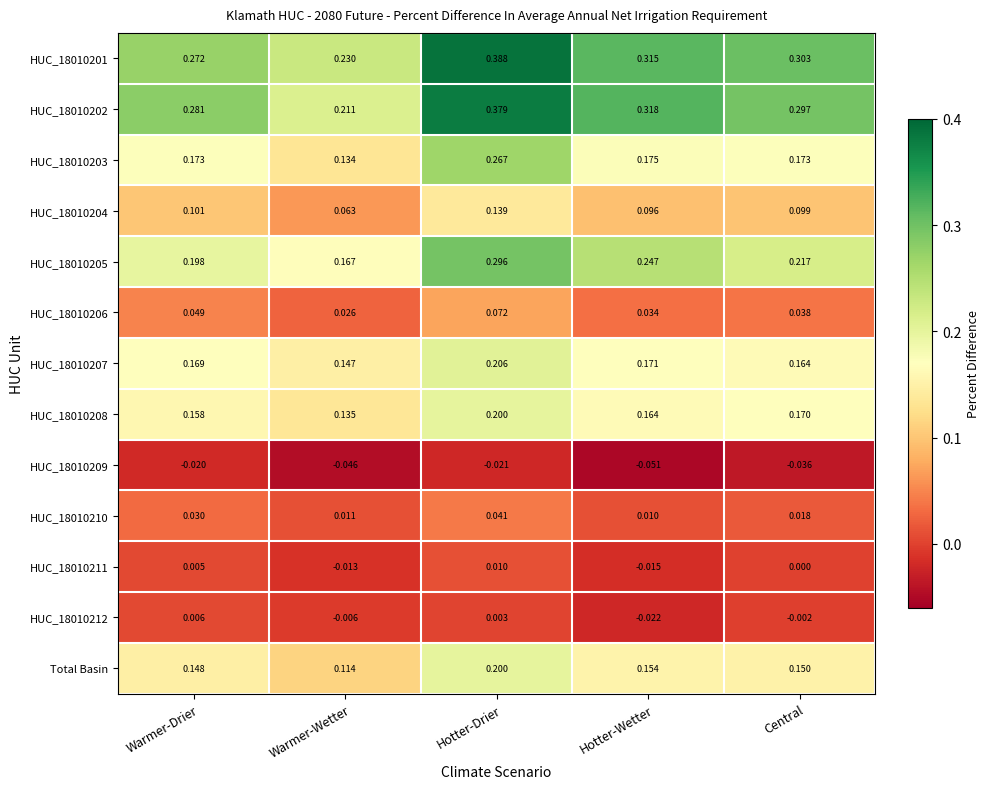

List the labels in order of HUC_18010204 value, smallest first.

Warmer-Wetter, Hotter-Wetter, Central, Warmer-Drier, Hotter-Drier